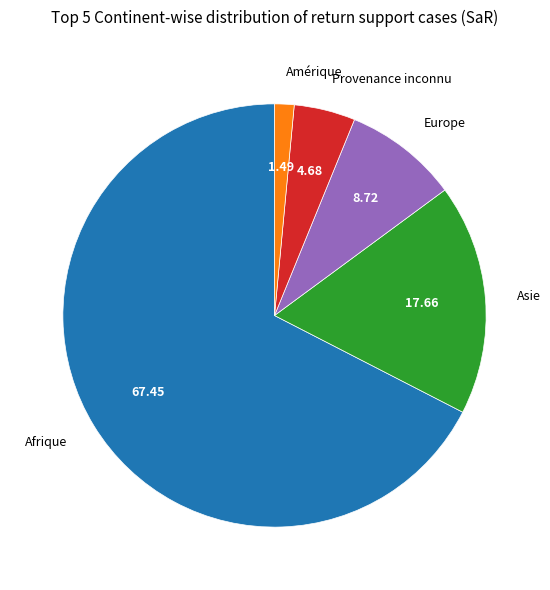

Rank the categories by value from highest to lowest.

Afrique, Asie, Europe, Provenance inconnu, Amérique